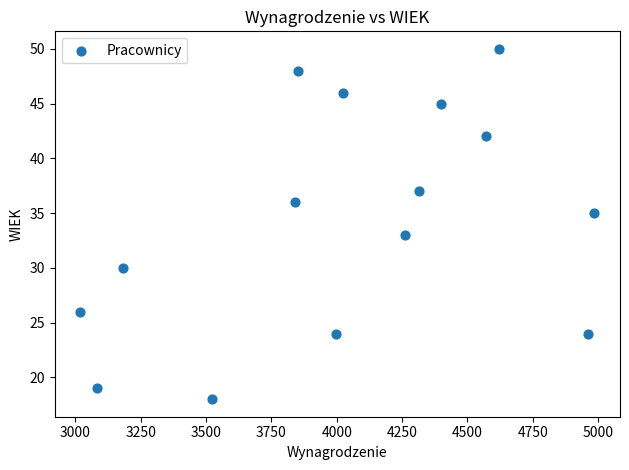

What is the range of X values (max minus min)?

1965